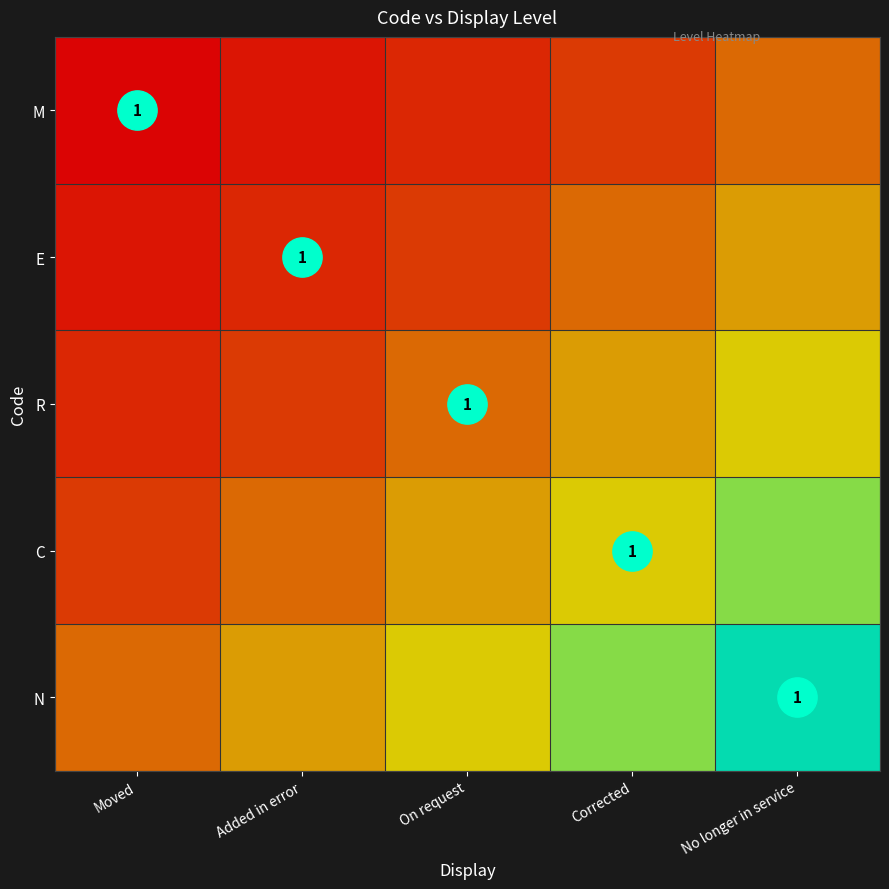

Rank the series by their maximum value, from lowest to highest.

M, E, R, C, N